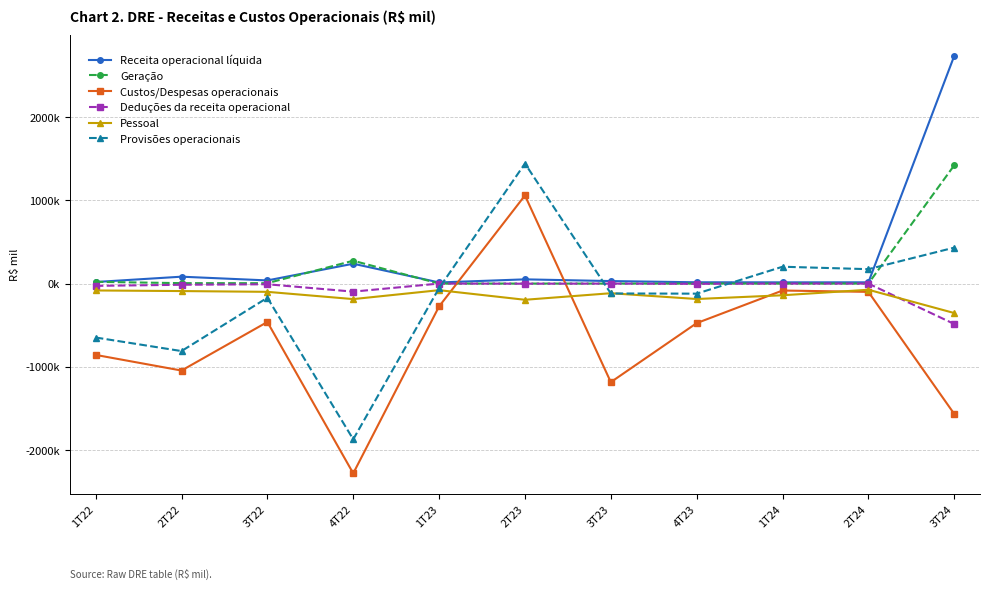

Read the Receita operacional líquida value at 3T24, to the nearest 10.

2735910